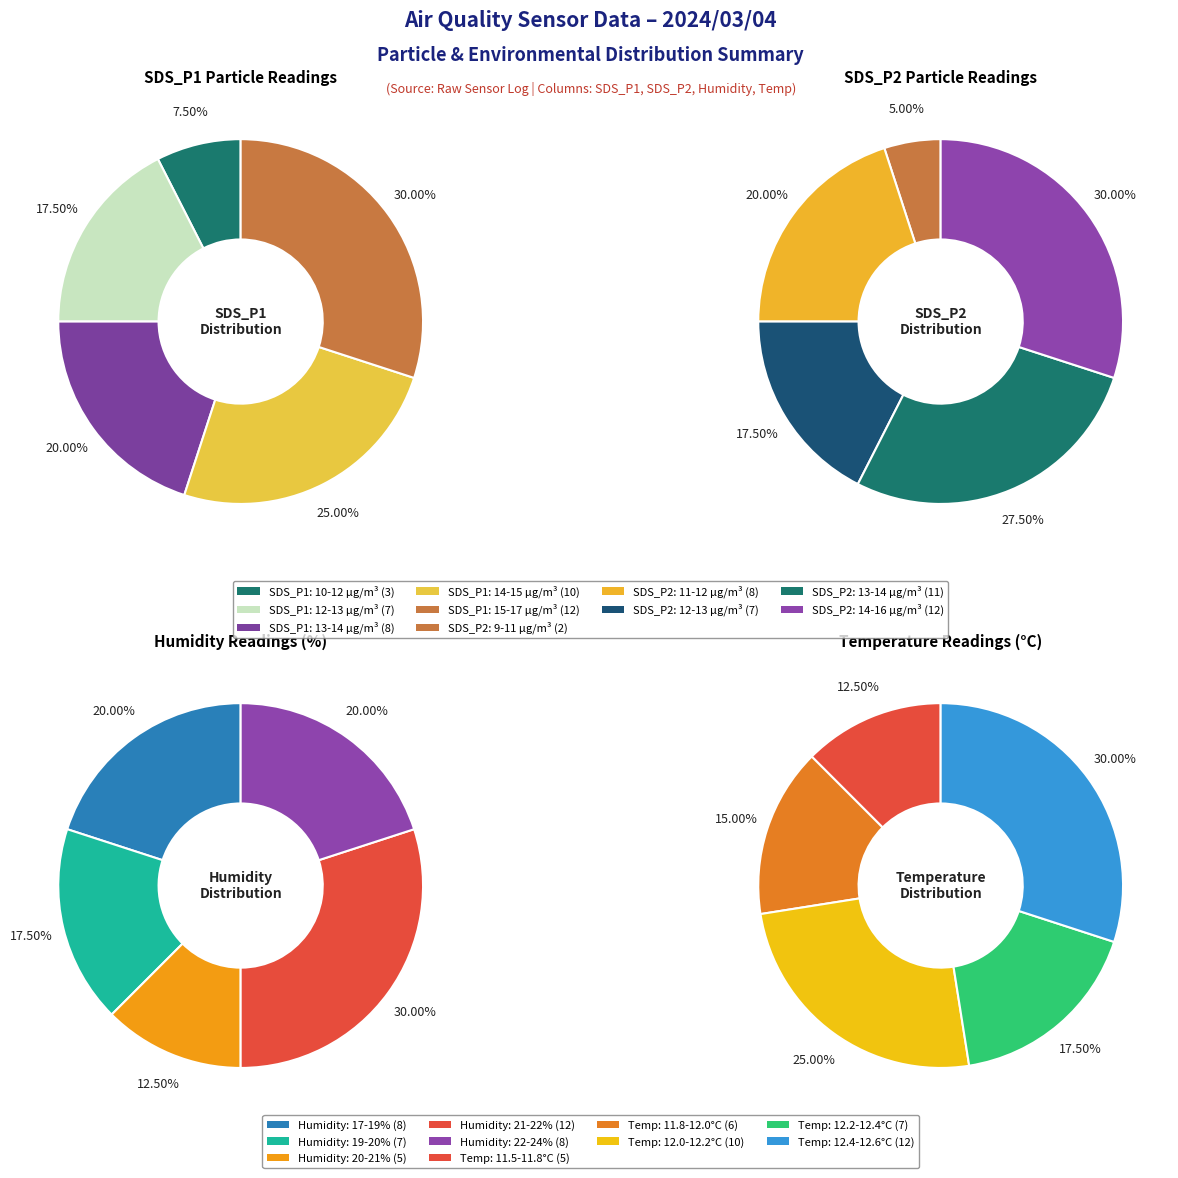

Is there any slice that represents more than half of the pie?

No